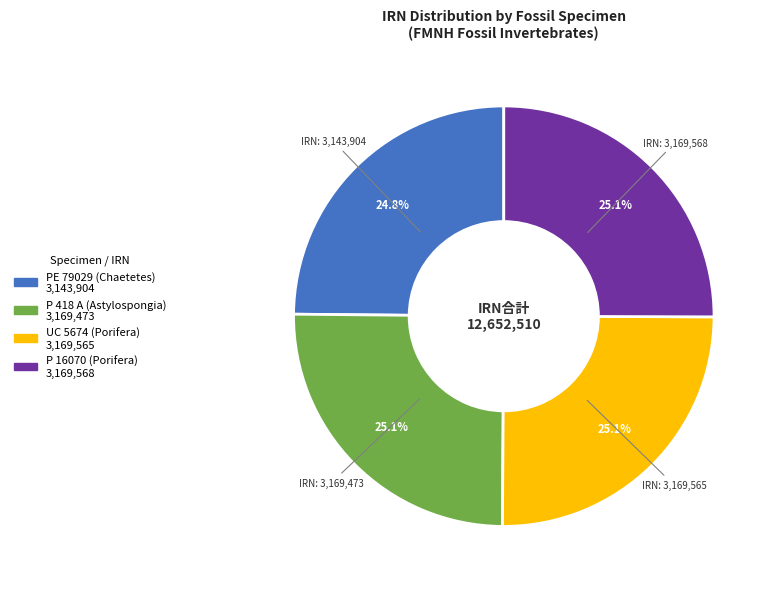

What percentage do P 418 A (Astylospongia) and PE 79029 (Chaetetes) together represent?

49.9%